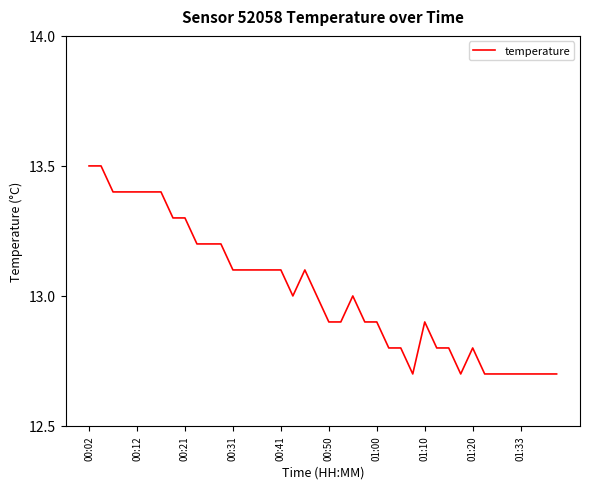

What is the minimum value shown in the chart?

12.7